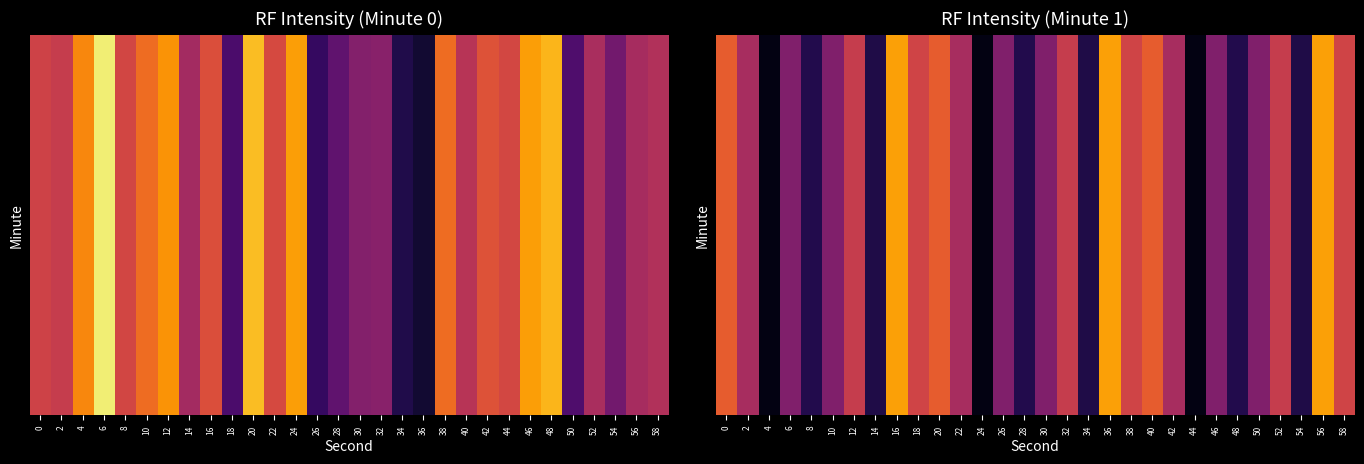

List the labels in order of value, largest first.

16, 36, 56, 0, 20, 40, 18, 38, 58, 12, 32, 52, 2, 22, 42, 6, 26, 46, 10, 30, 50, 8, 28, 48, 14, 34, 54, 4, 24, 44